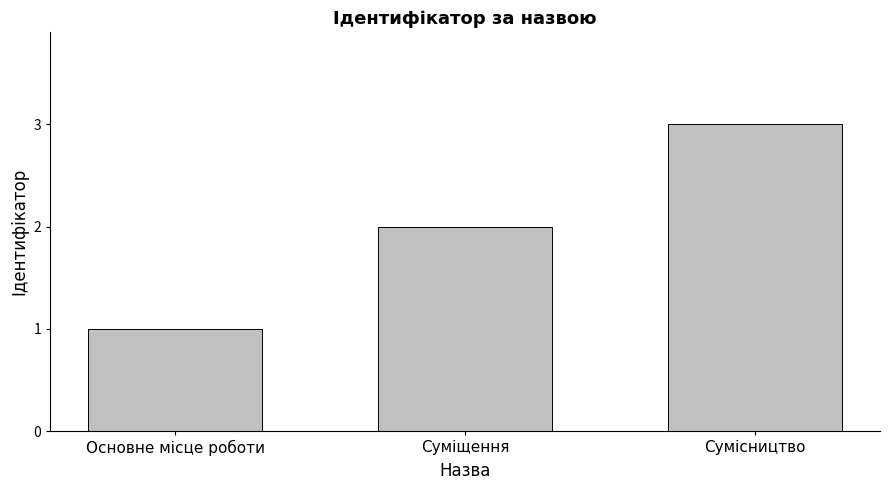

Where is the data nearest to the value 2?

Суміщення